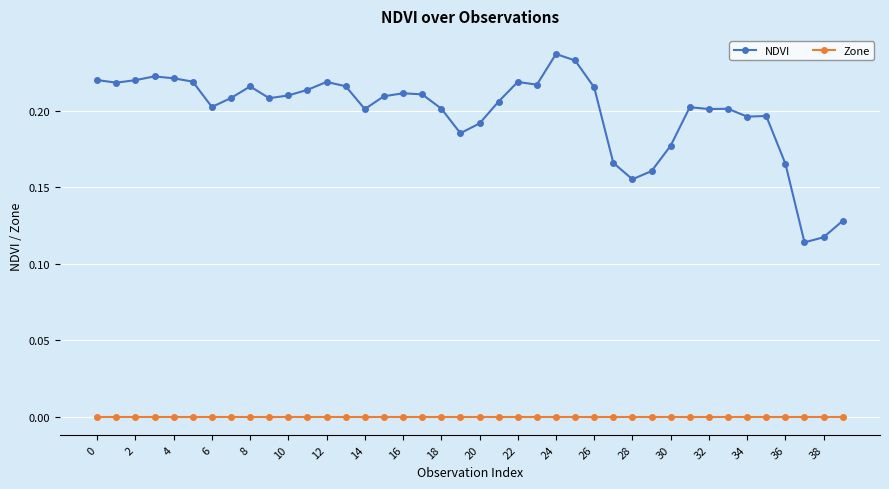

Which series has the largest total across all categories?

NDVI